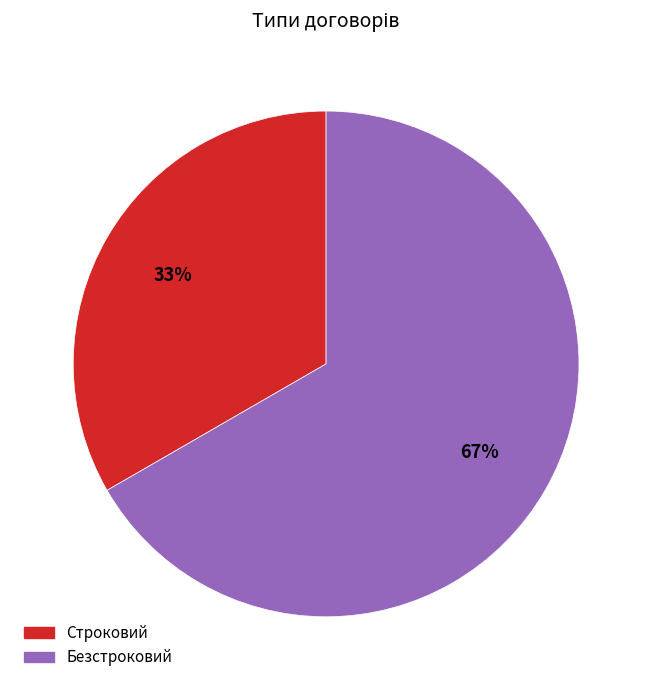

To the nearest percent, what percentage of the pie is Безстроковий?

67%